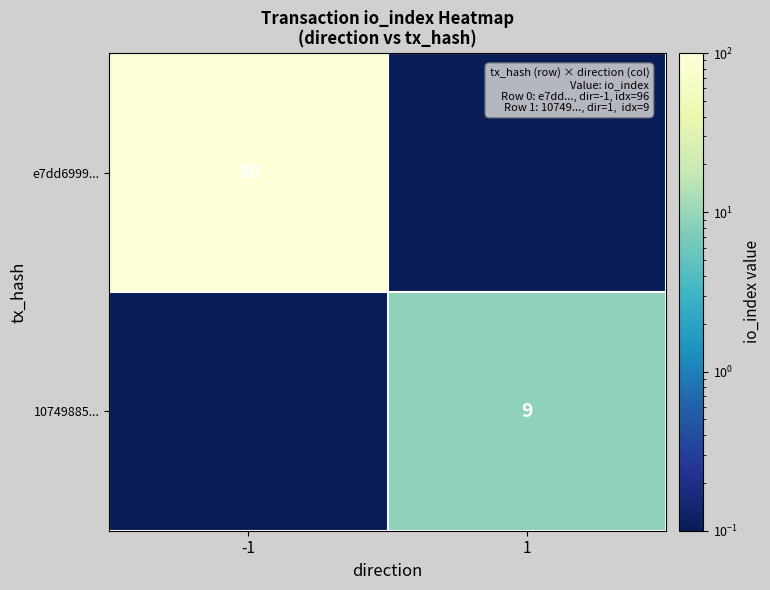

True or false: 10749885... has a value of 5.8 at 1.

False